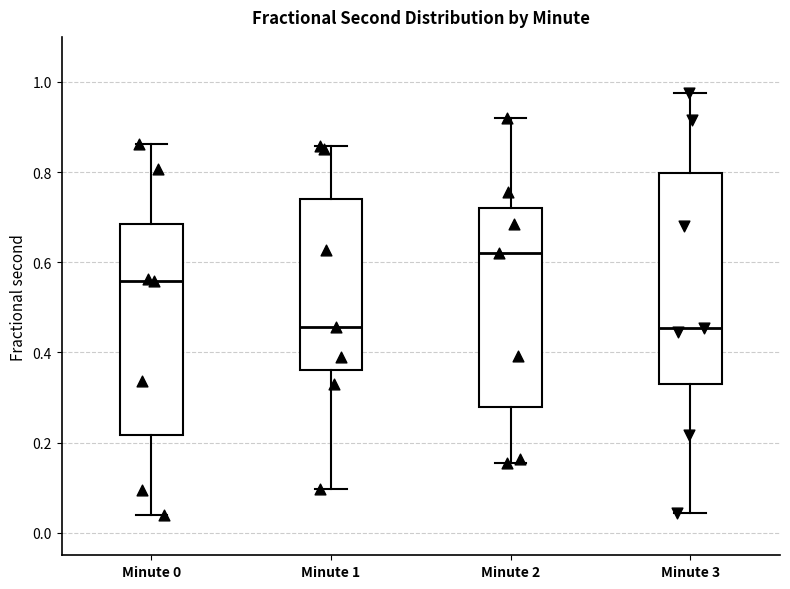

Reading left to right, read every box against the y-axis: the position of its median line, the range the box covers, and the ends of its whiskers. The values are not printed on the chart, so give them approximately, as read against the axis.

Minute 0: median 0.56, box 0.22 to 0.68, whiskers 0.04 to 0.86
Minute 1: median 0.46, box 0.36 to 0.74, whiskers 0.10 to 0.86
Minute 2: median 0.62, box 0.28 to 0.72, whiskers 0.16 to 0.92
Minute 3: median 0.46, box 0.32 to 0.80, whiskers 0.04 to 0.98